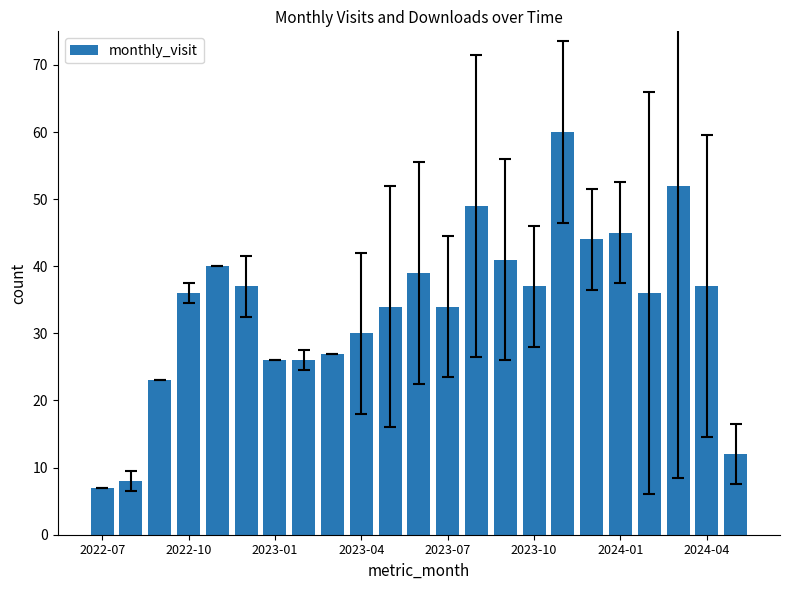

Reading right to left, list all the values displayed in this chart.

12	37	52	36	45	44	60	37	41	49	34	39	34	30	27	26	26	37	40	36	23	8	7